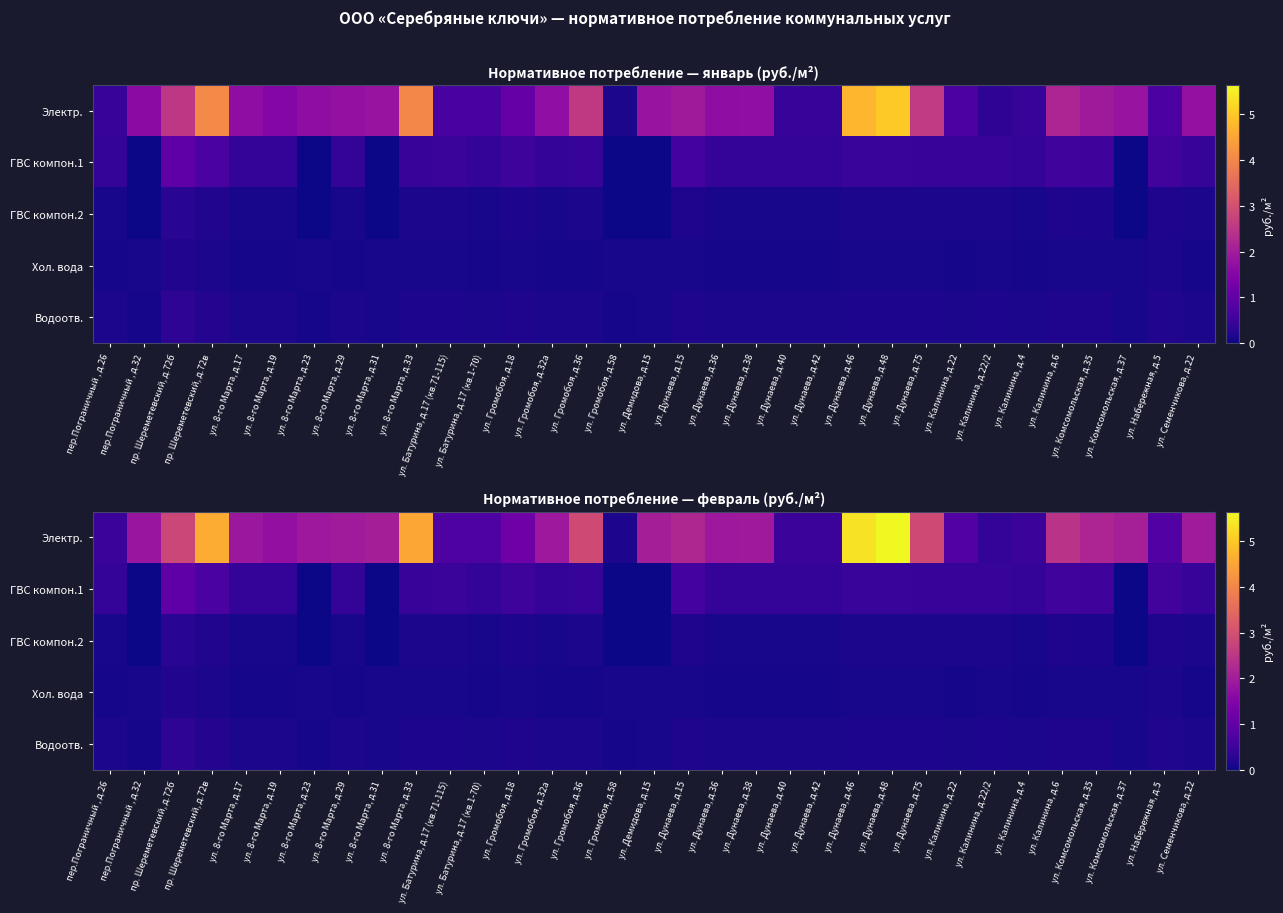

Which series has the widest spread of values?

Электр.